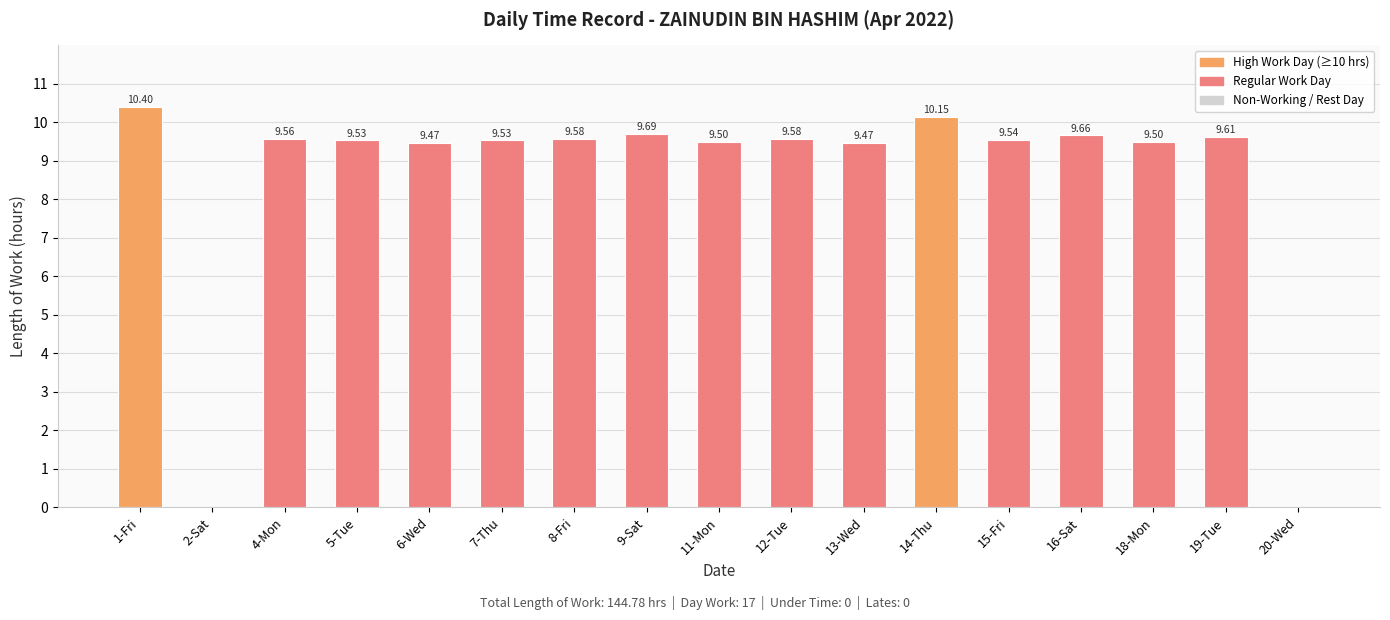

What is the change in value from 2-Sat to 16-Sat?

+9.7